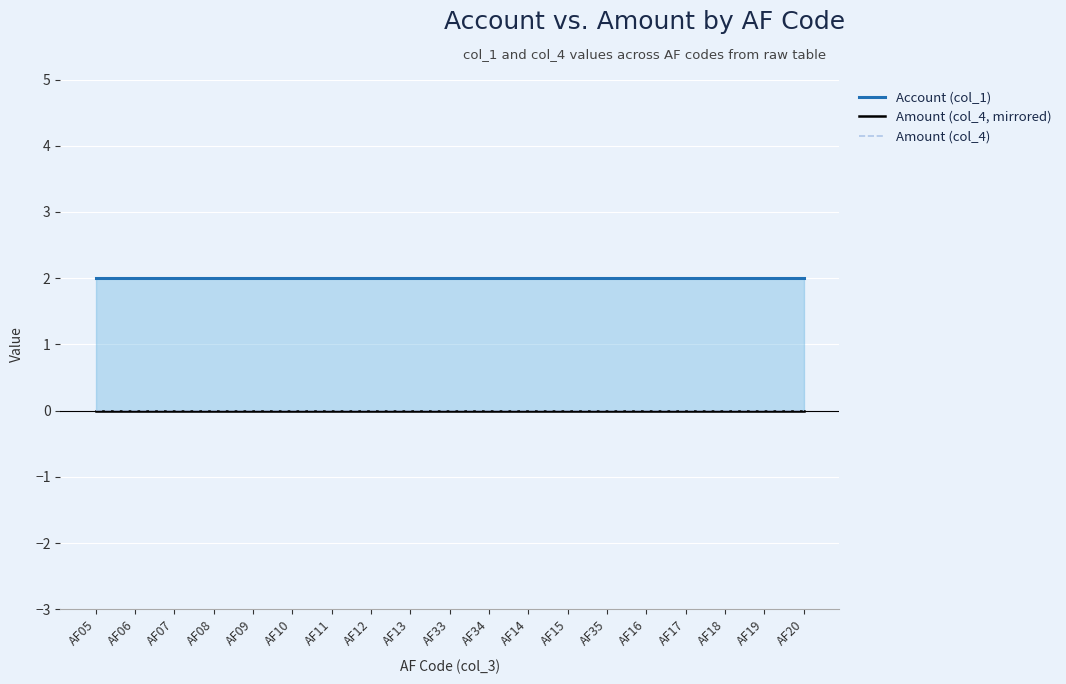

Rank the series by their maximum value, from lowest to highest.

Amount (col_4, mirrored), Amount (col_4), Account (col_1)